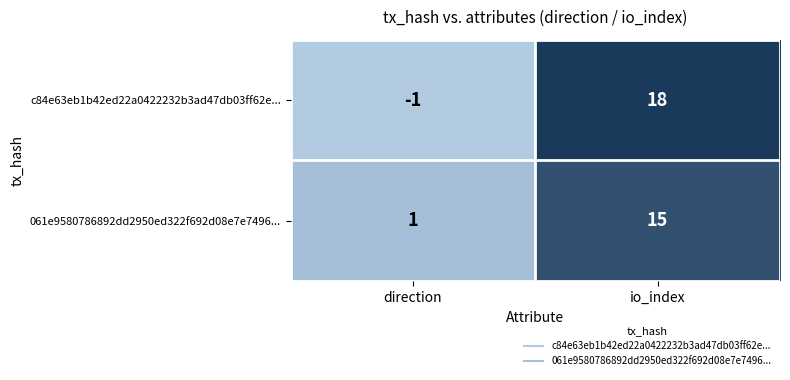

Rank the series by their average value, from highest to lowest.

c84e63eb1b42ed22a0422232b3ad47db03ff62e..., 061e9580786892dd2950ed322f692d08e7e7496...